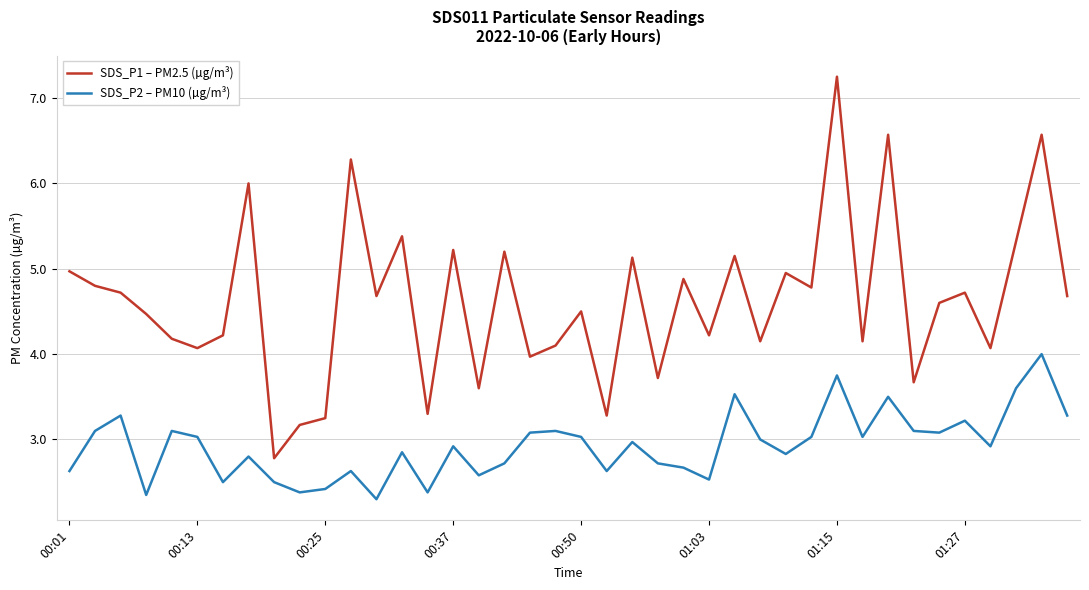

What is the difference between the maximum and minimum values in the SDS_P2 – PM10 (µg/m³) series?

1.7